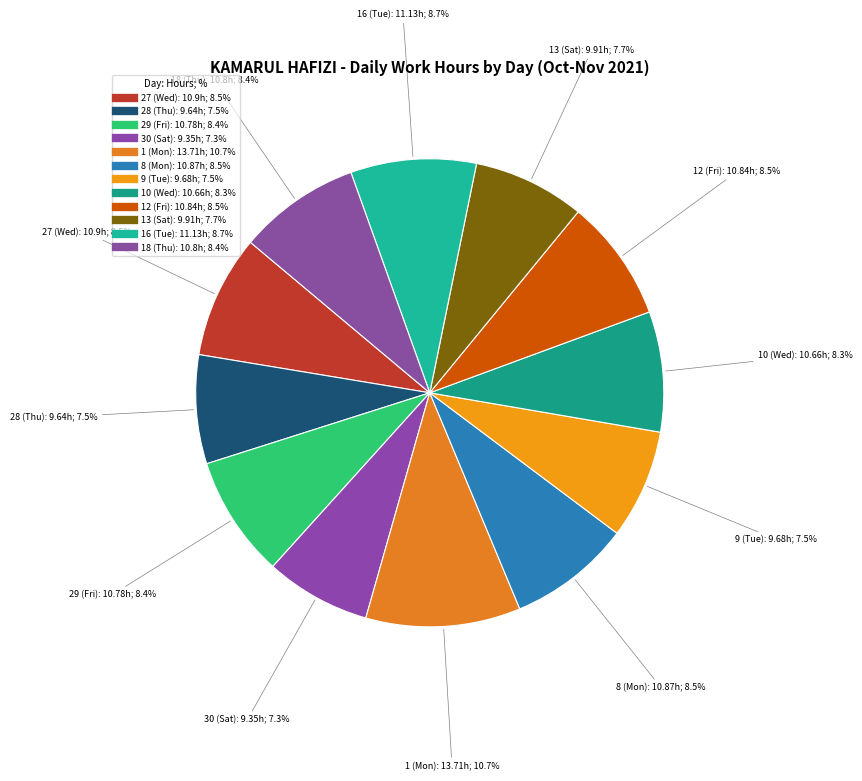

Count the number of slices in the pie.

12